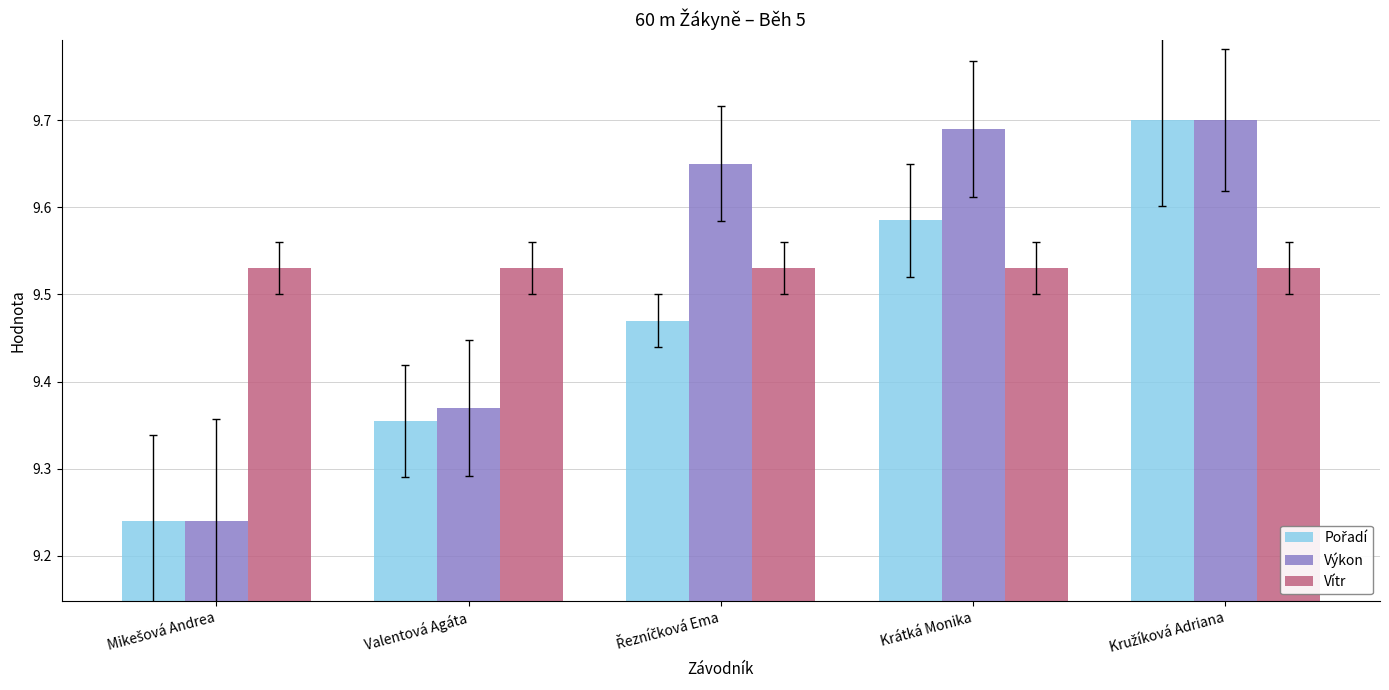

Count the Výkon values in the range 9 to 10.

5